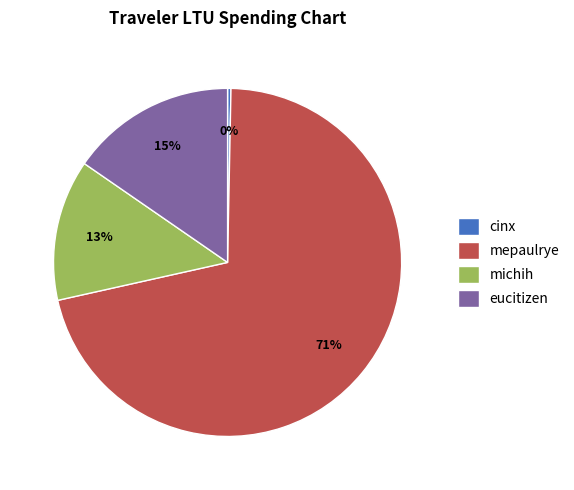

How many segments does this pie chart have?

4